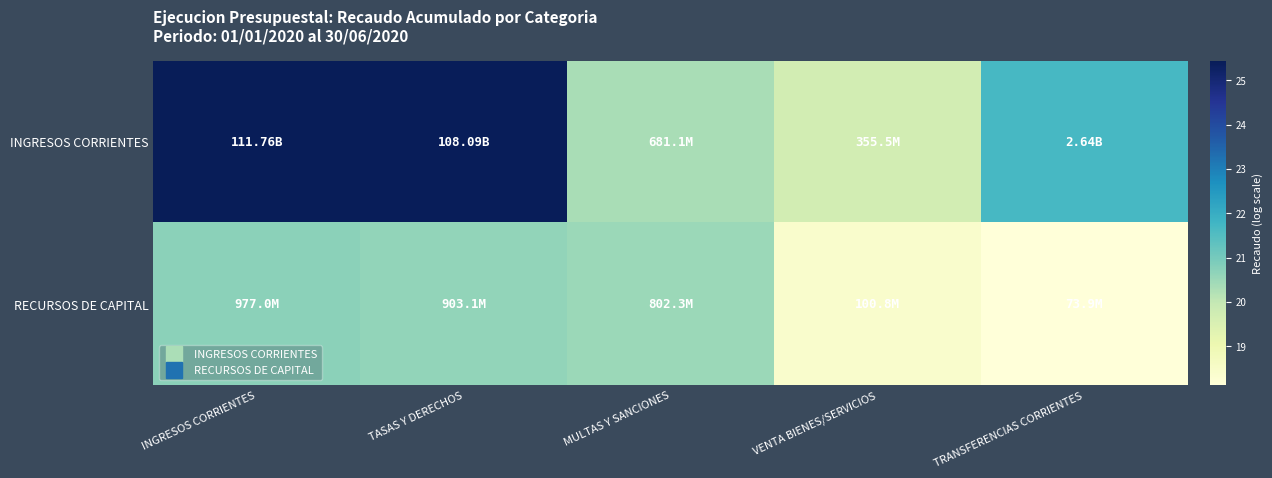

Which has a higher value, TASAS Y DERECHOS or INGRESOS CORRIENTES?

INGRESOS CORRIENTES